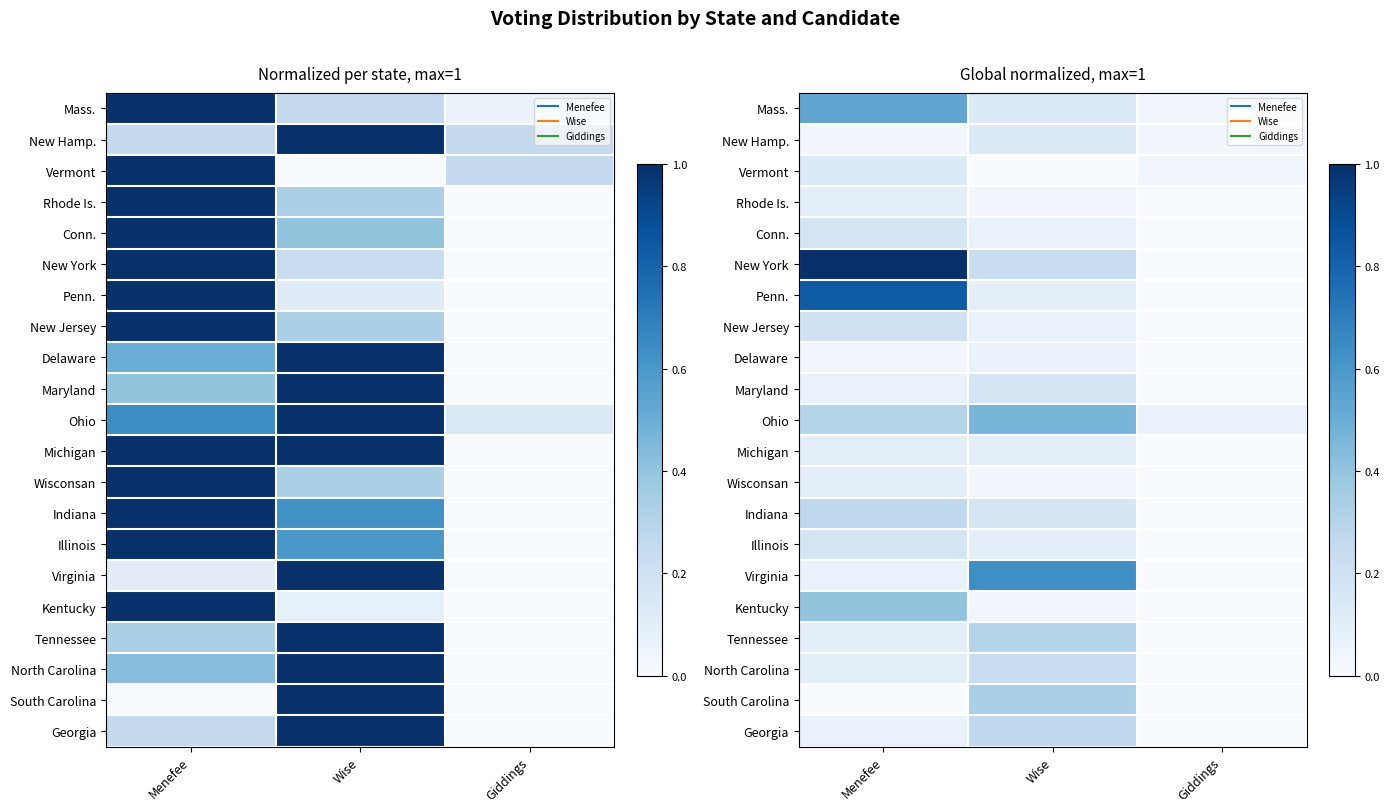

Which category has the highest value in the Illinois series?

Menefee